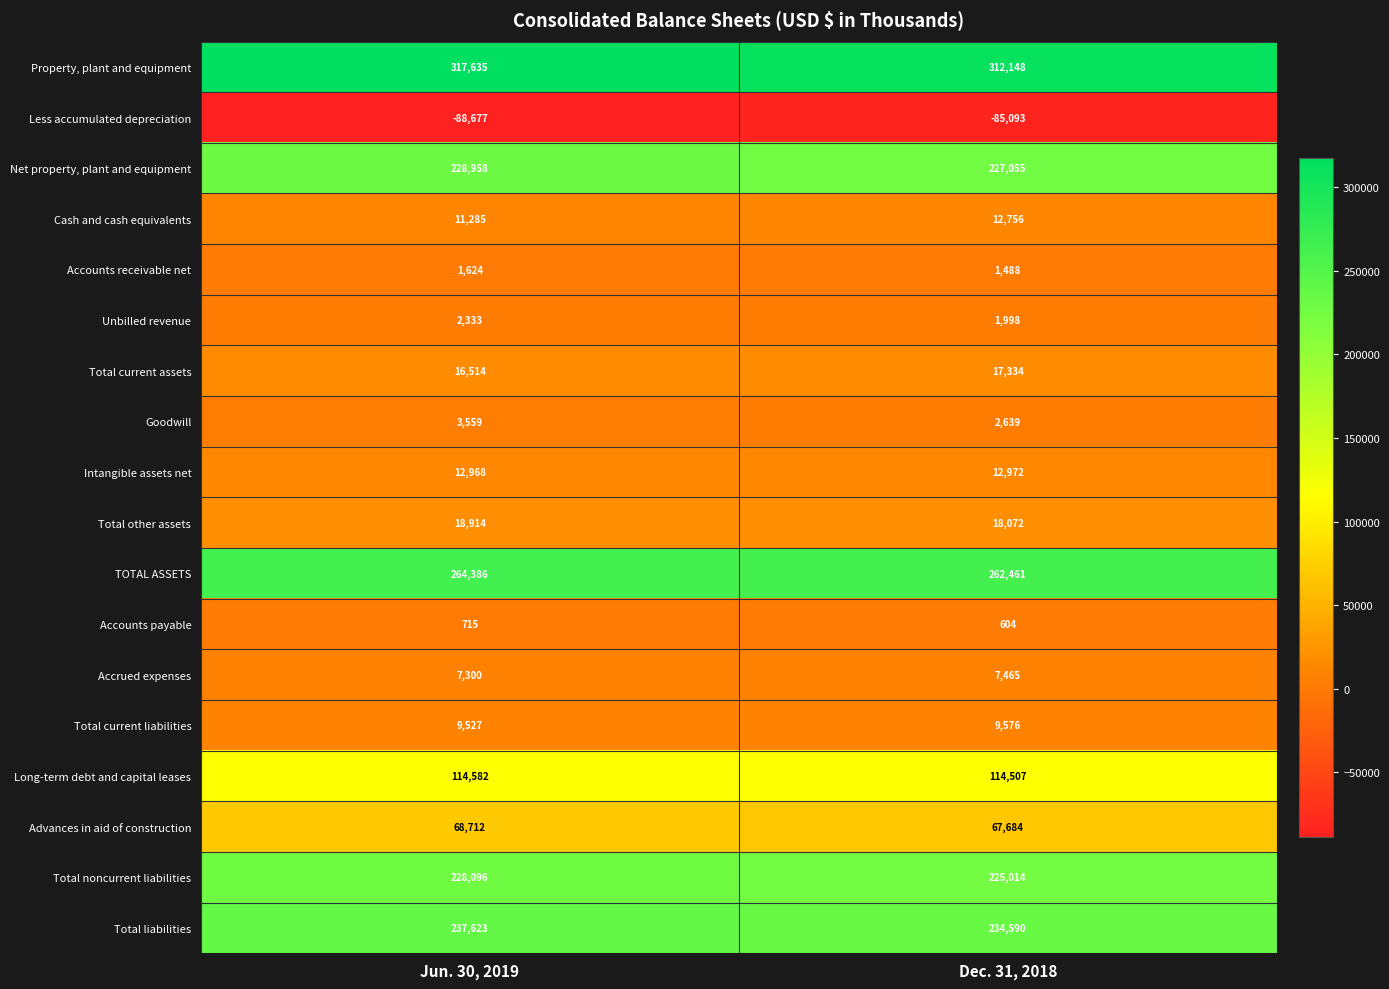

How many series are shown in this chart?

18